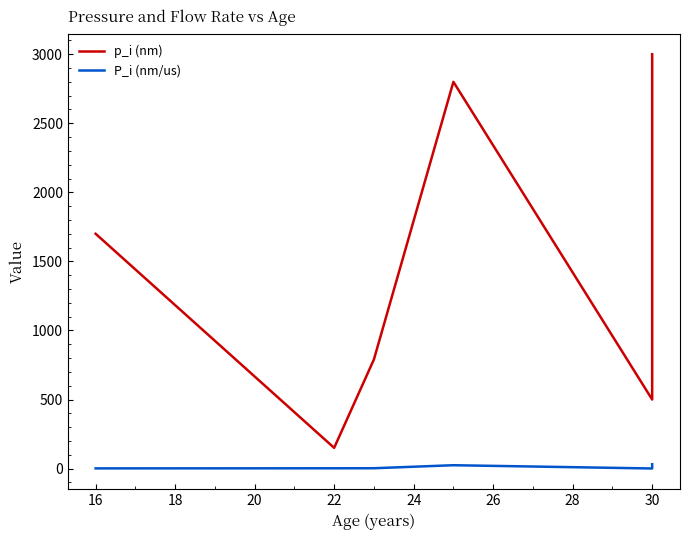

What is the sum of all p_i (nm) values?

11140.0